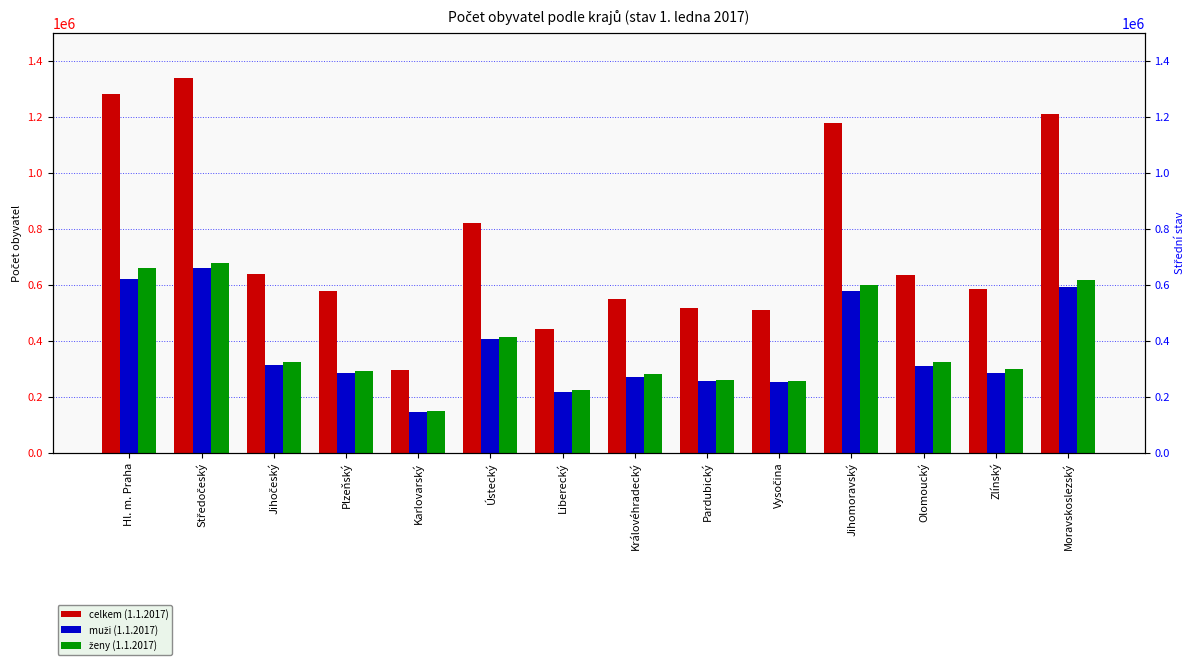

What is the label of the 1st bar from the left?

Hl. m. Praha